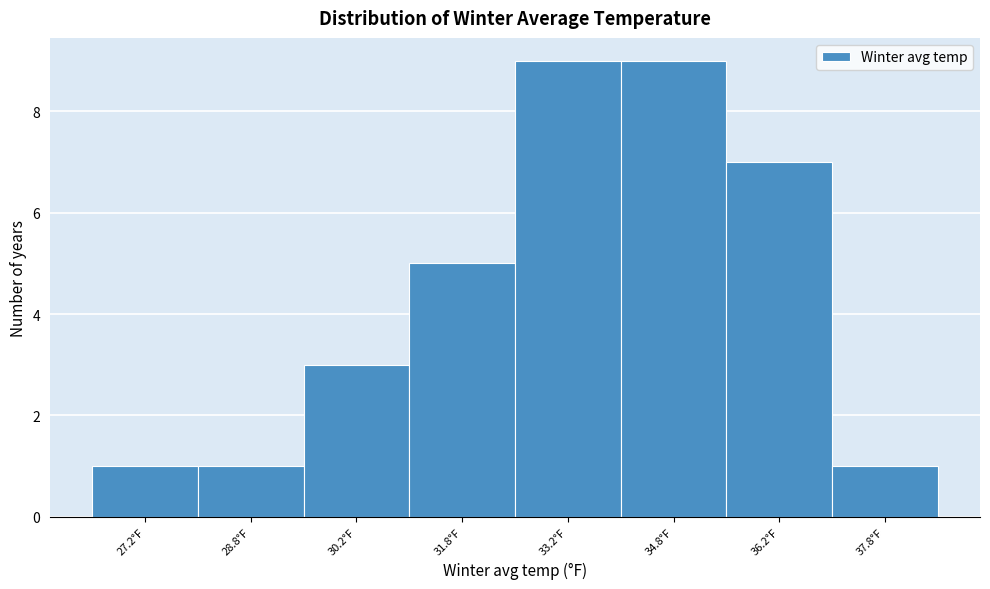

Reading left to right, list every bar in this chart as the range it spans on the x-axis followed by its height. Neither the bar edges nor the heights are printed on the chart, so give them approximately, as read against the axes.

26.5 to 28.0: 1
28.0 to 29.5: 1
29.5 to 31.0: 3
31.0 to 32.5: 5
32.5 to 34.0: 9
34.0 to 35.5: 9
35.5 to 37.0: 7
37.0 to 38.5: 1